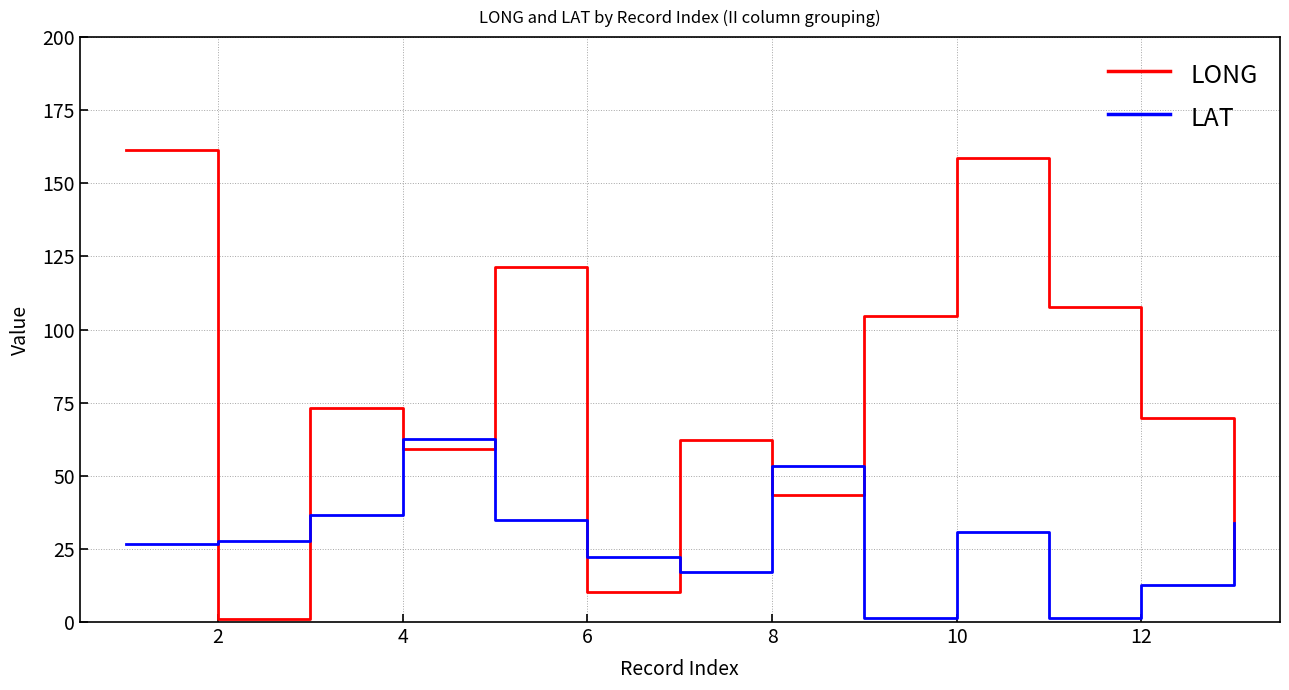

How many times do LONG and LAT cross each other?

9